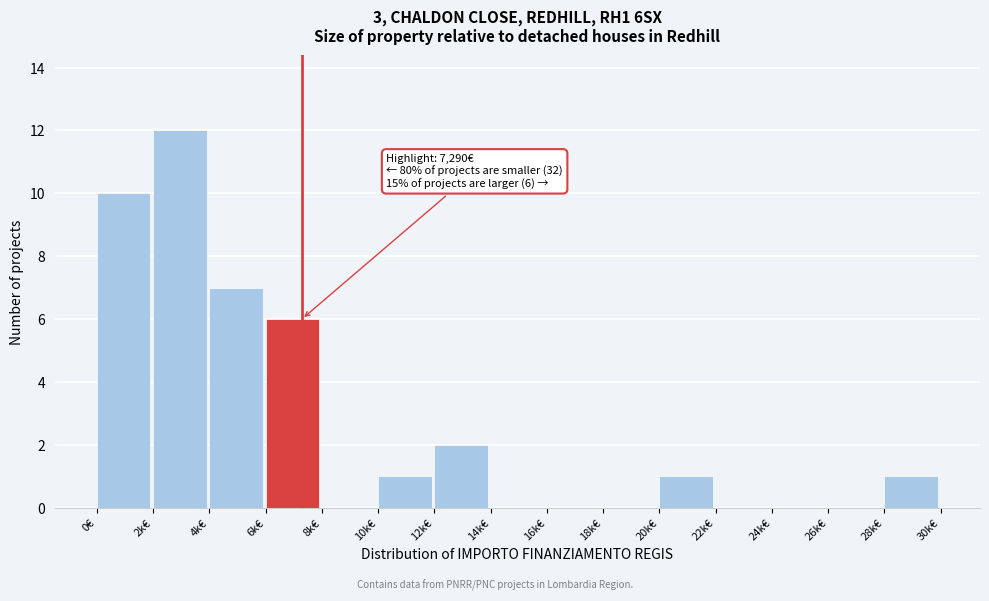

Reading left to right, what are all the values shown in this chart?

0€=10	2k€=12	4k€=7	6k€=6	8k€=0	10k€=1	12k€=2	14k€=0	16k€=0	18k€=0	20k€=1	22k€=0	24k€=0	26k€=0	28k€=1